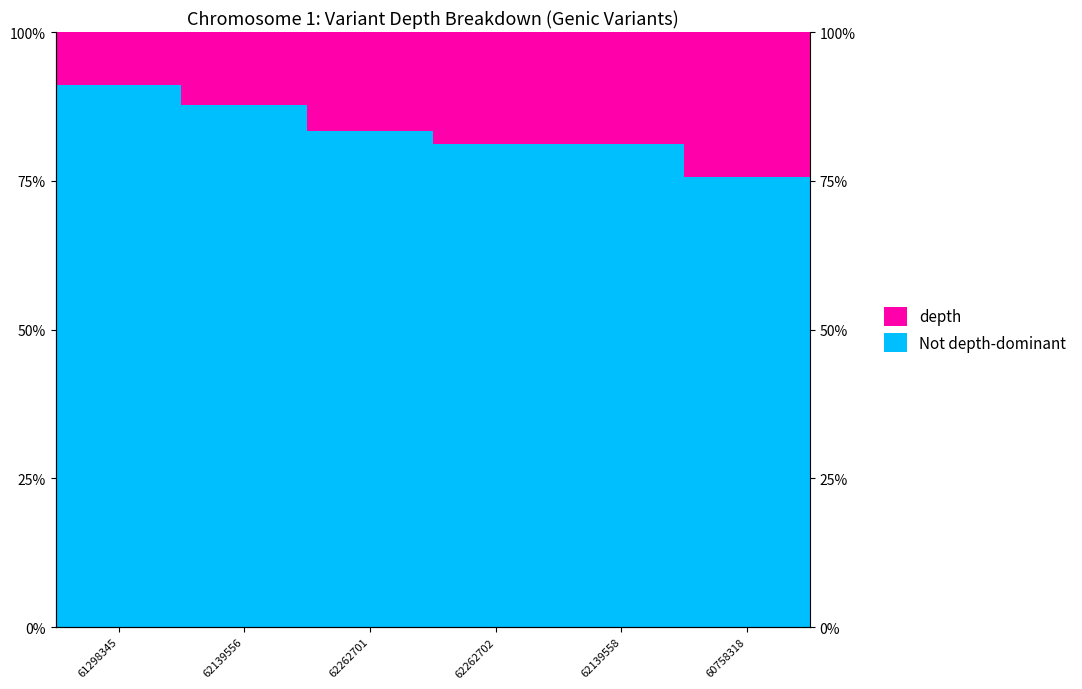

Reading left to right, extract all data points from this chart.

Not depth-dominant: 0.9	0.9	0.8	0.8	0.8	0.8
depth: 0.1	0.1	0.2	0.2	0.2	0.2